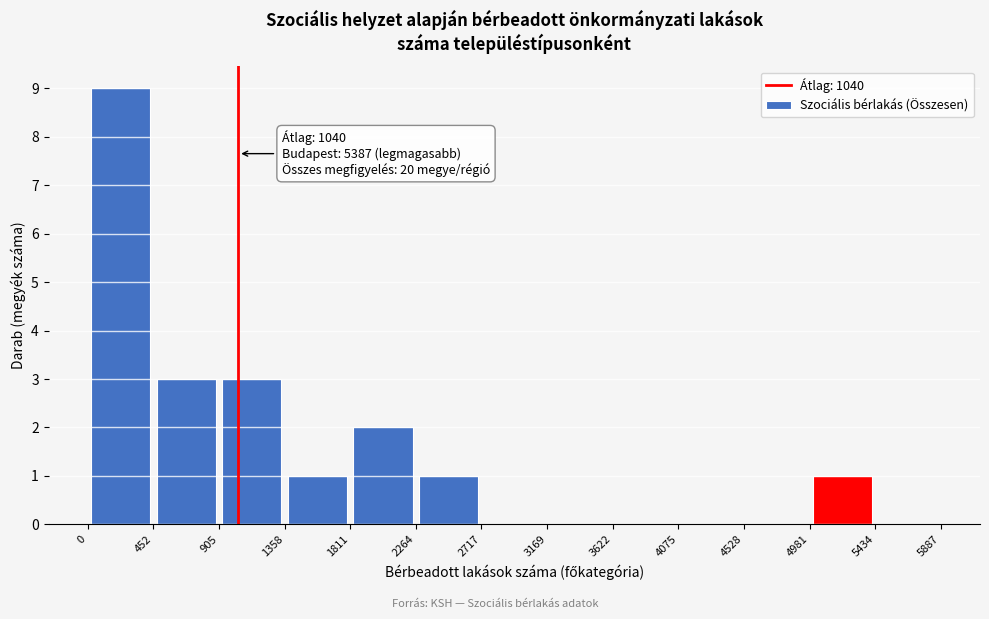

Over which range of the x-axis is the bar tallest?

0 to 452